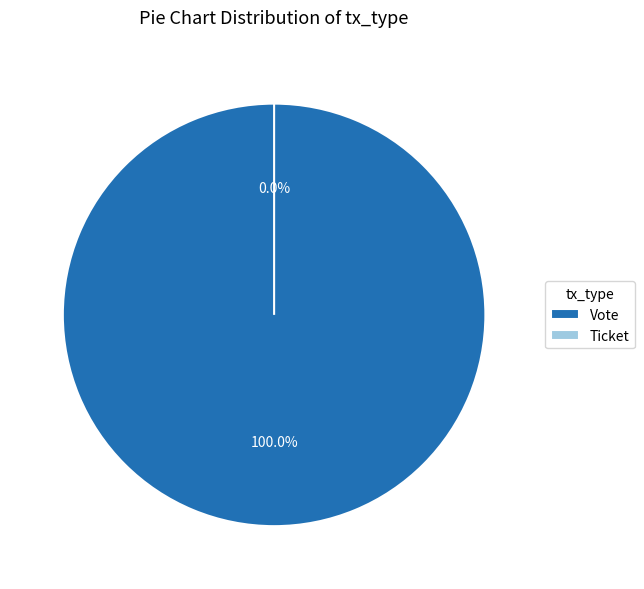

To the nearest percent, what is the average slice percentage?

50%